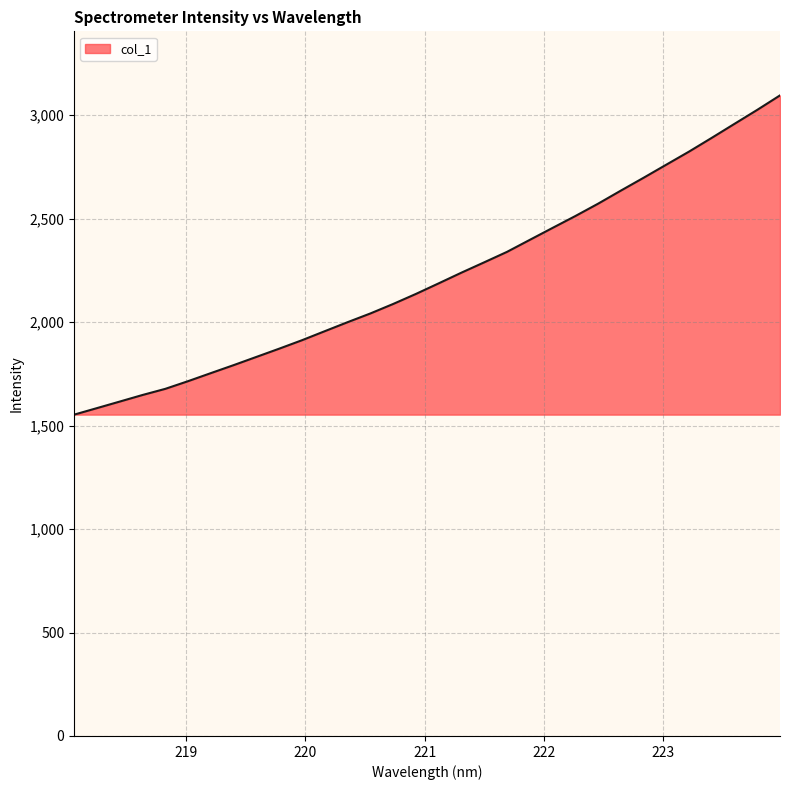

True or false: the data has more than 2 interior local peaks.

False